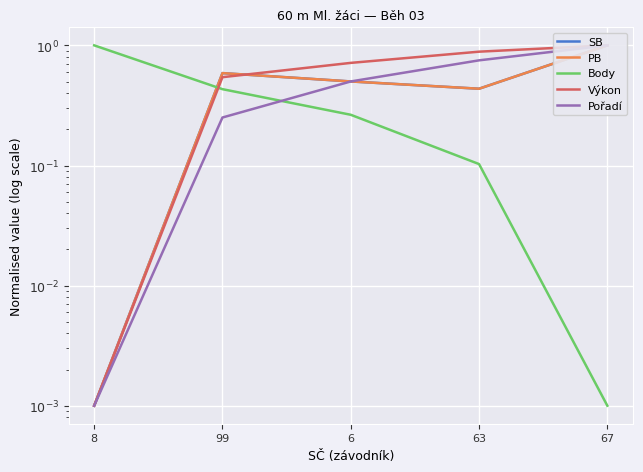

Between 99 and 6, which series saw the biggest shift?

Pořadí